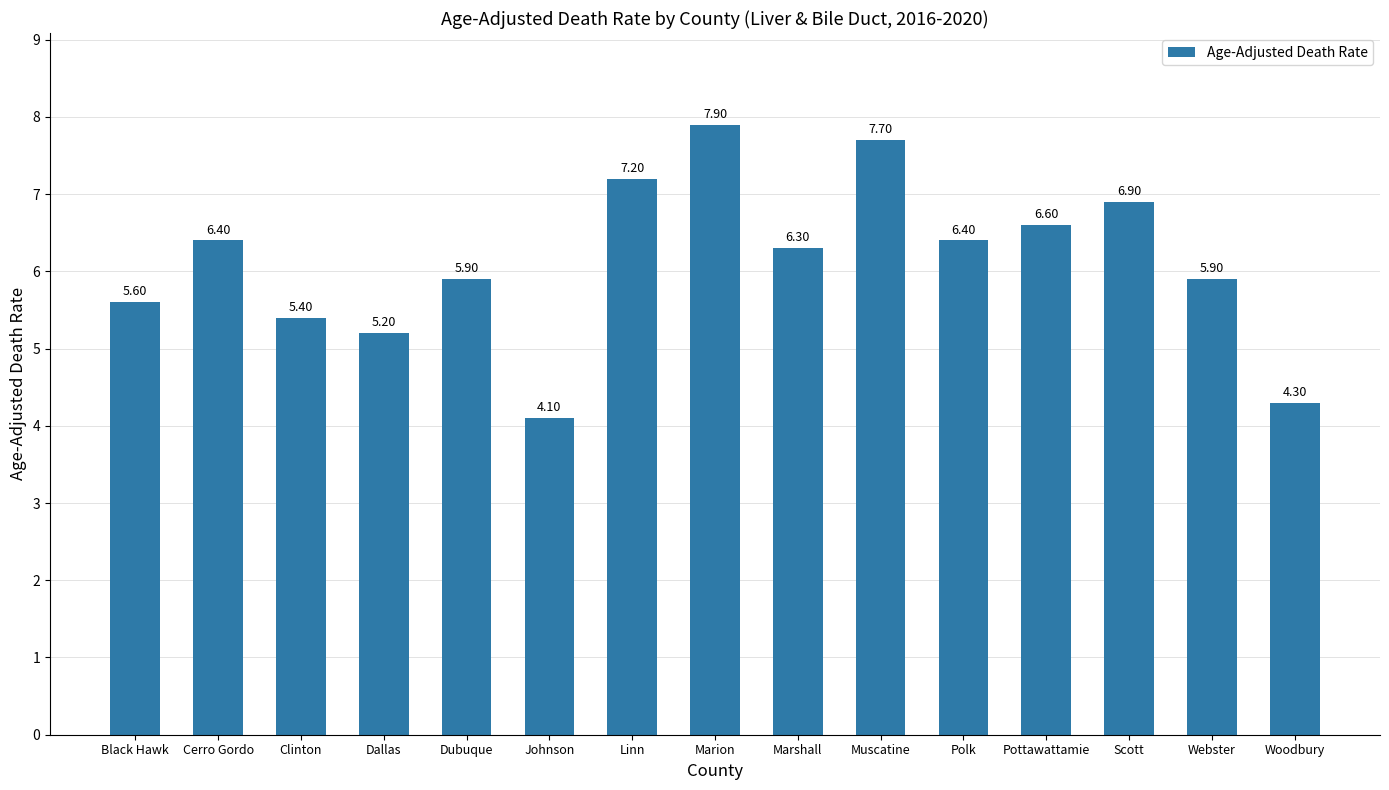

How many bars are there in total?

15